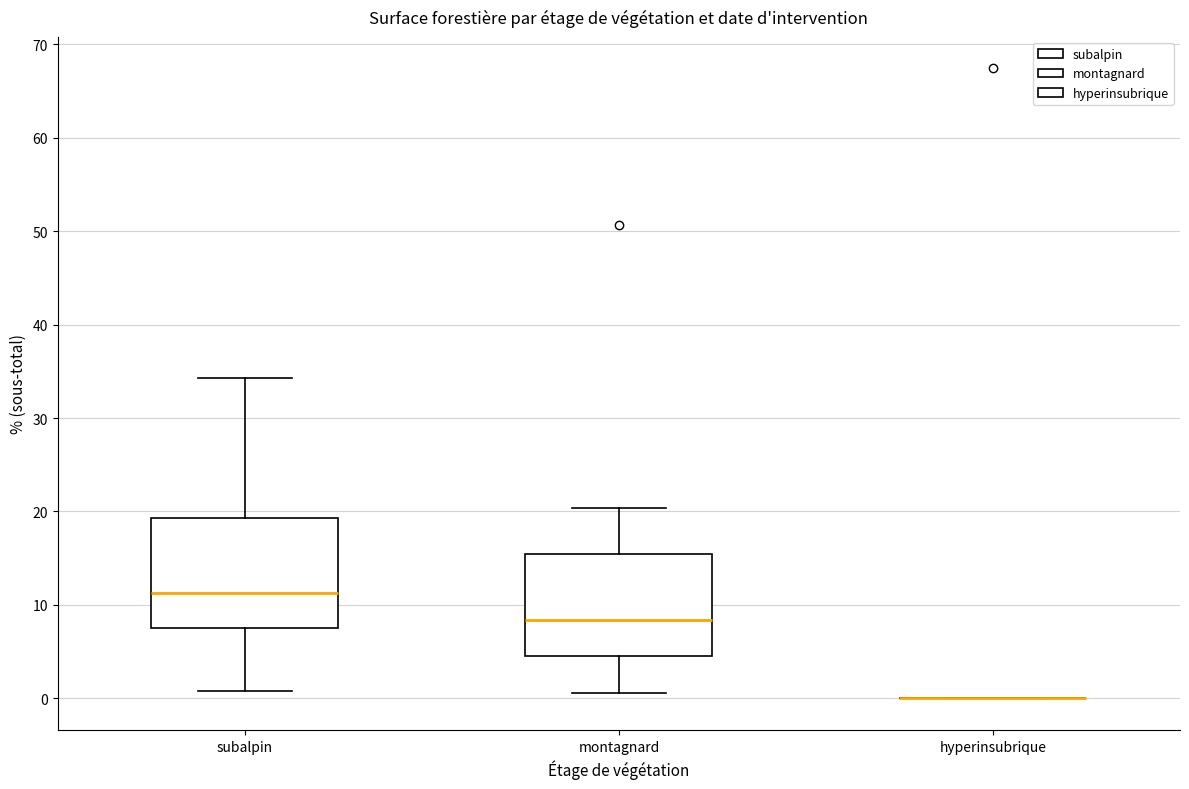

Reading left to right, read every box against the y-axis: the position of its median line, the range the box covers, and the ends of its whiskers. The values are not printed on the chart, so give them approximately, as read against the axis.

subalpin: median 11, box 8 to 19, whiskers 1 to 34
montagnard: median 8, box 5 to 15, whiskers 1 to 20
hyperinsubrique: box collapsed to a line at 0, whiskers 0 to 0